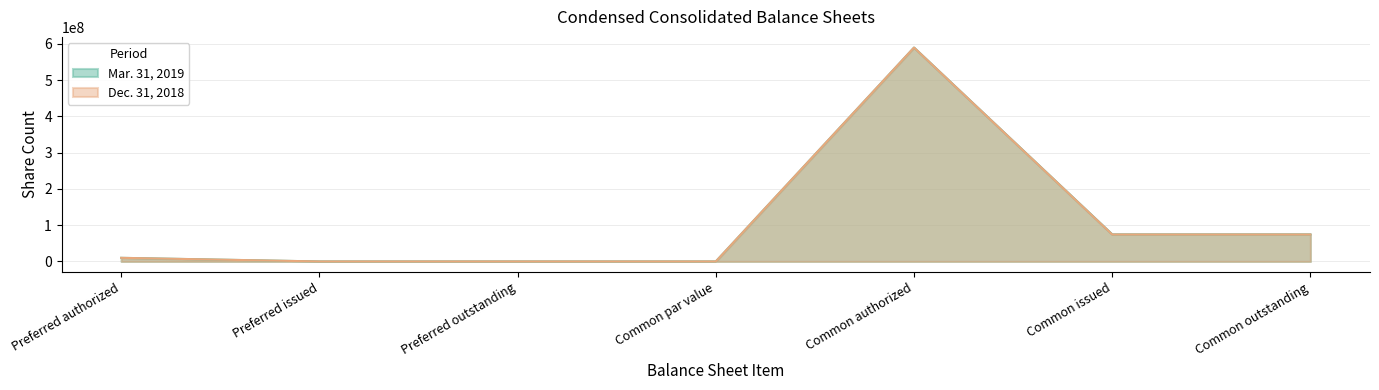

What is the average value of the Mar. 31, 2019 series?

107061056